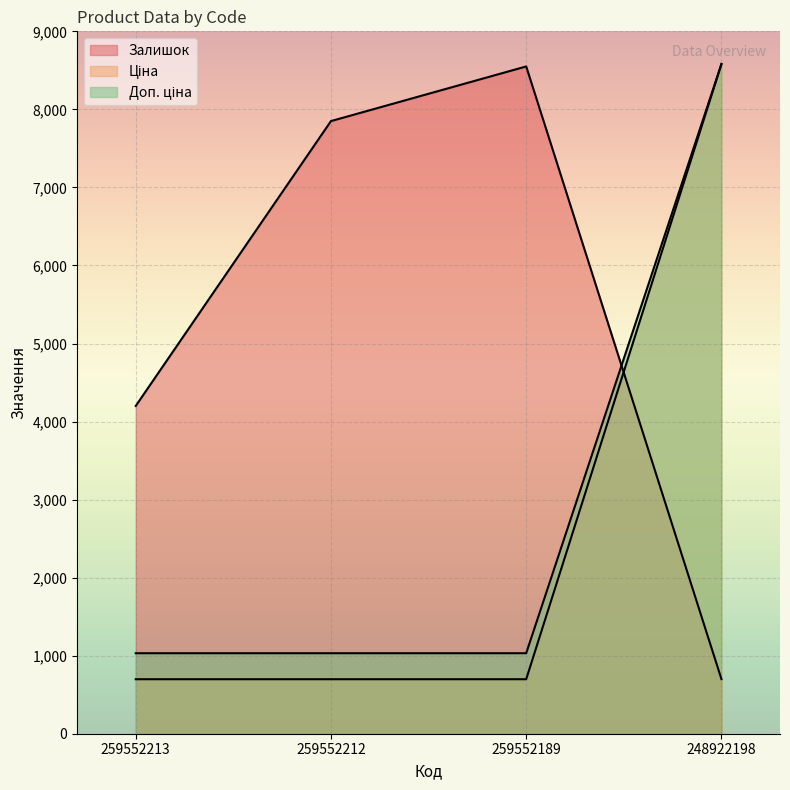

Where do Залишок and Доп. ціна first cross each other?

259552189 and 248922198